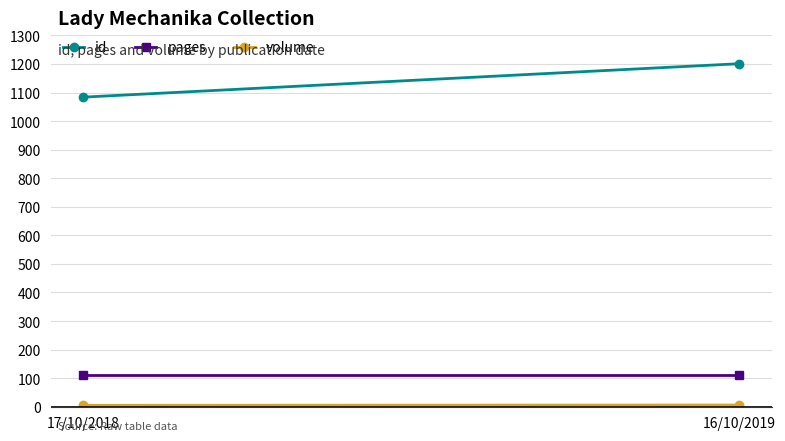

What is the difference between the maximum and minimum values in the id series?

117